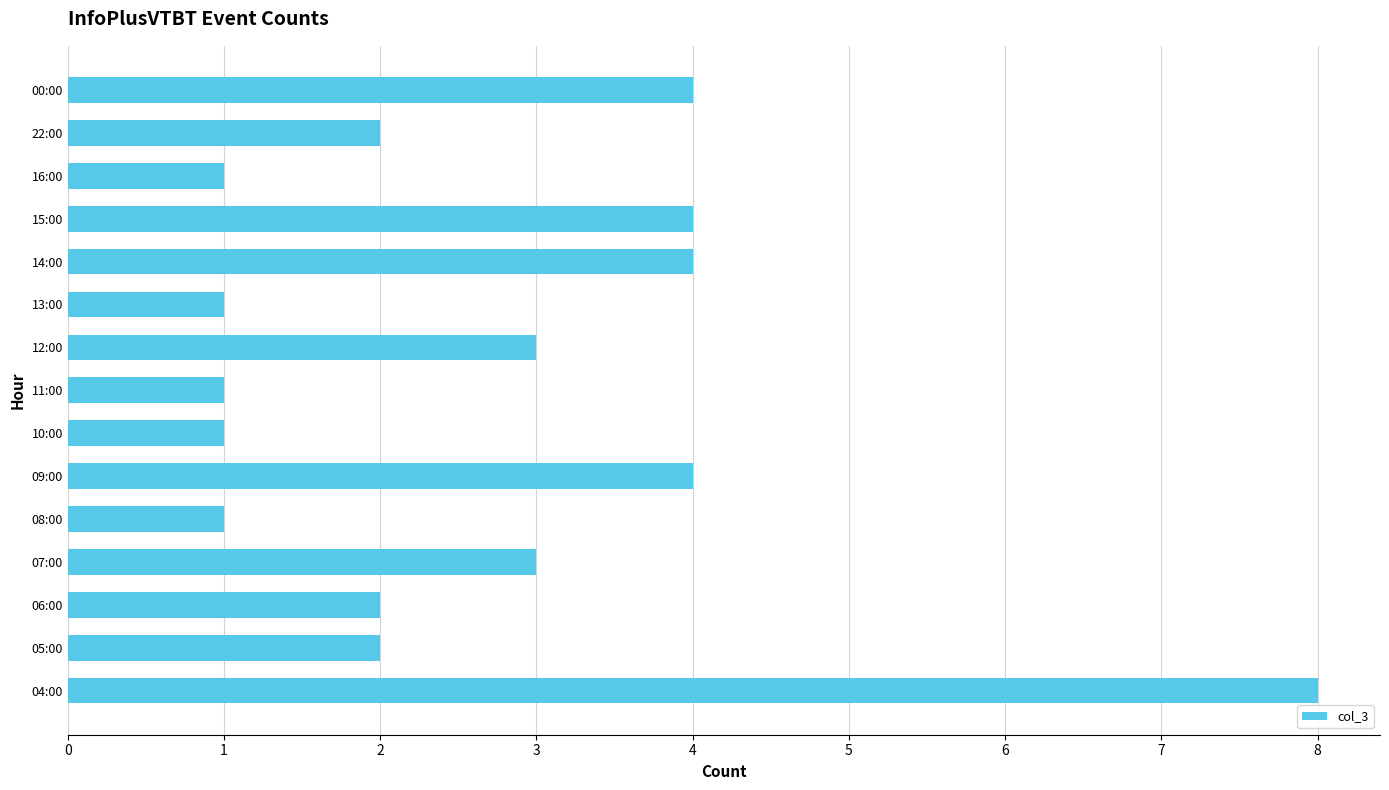

Is it true that the value at 12:00 is 3?

True